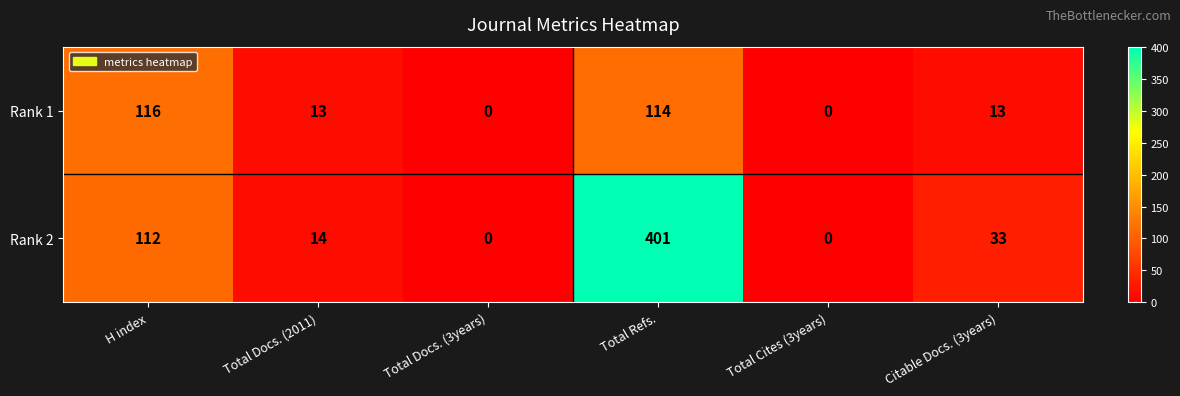

How many series are shown in this chart?

2